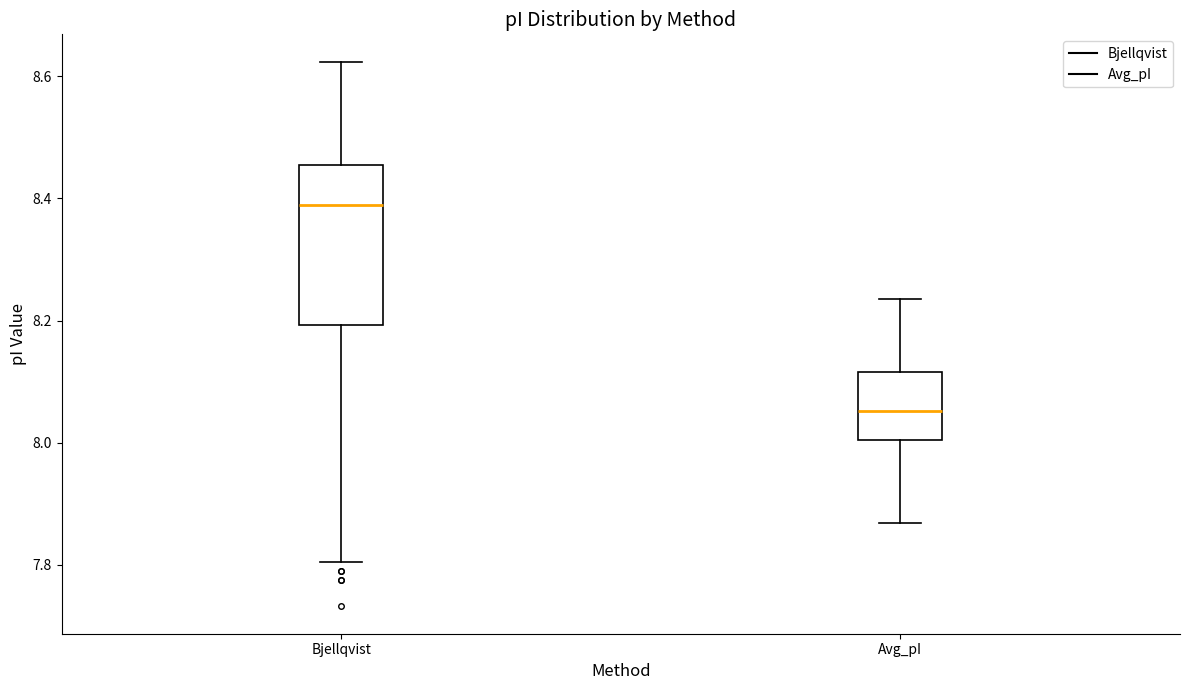

Reading left to right, read every box against the y-axis: the position of its median line, the range the box covers, and the ends of its whiskers. The values are not printed on the chart, so give them approximately, as read against the axis.

Bjellqvist: median 8.40, box 8.20 to 8.46, whiskers 7.80 to 8.62
Avg_pI: median 8.06, box 8.00 to 8.12, whiskers 7.86 to 8.24